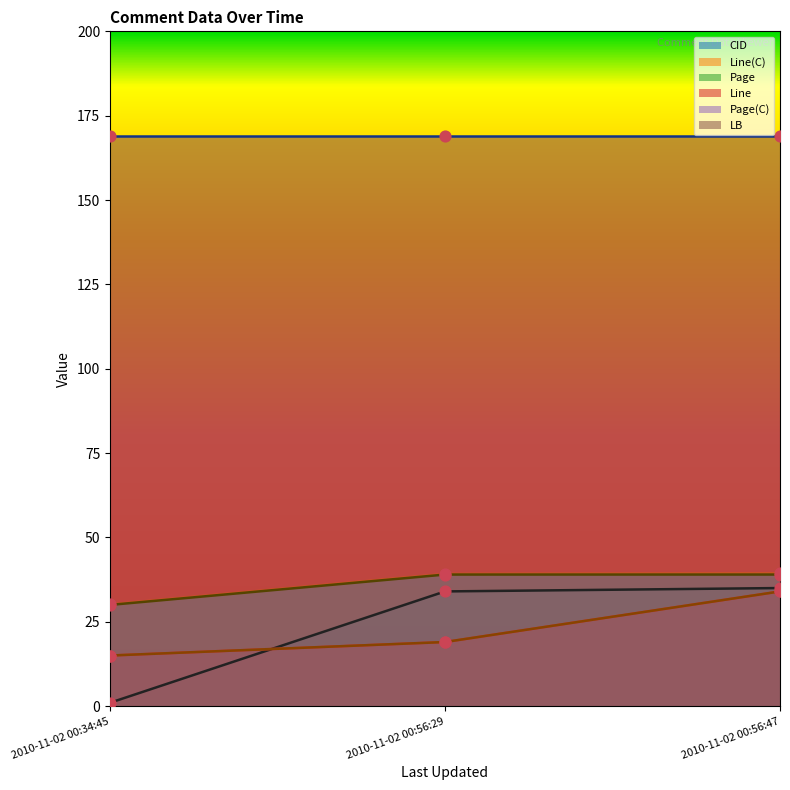

Which series reaches the maximum Y coordinate?

Page